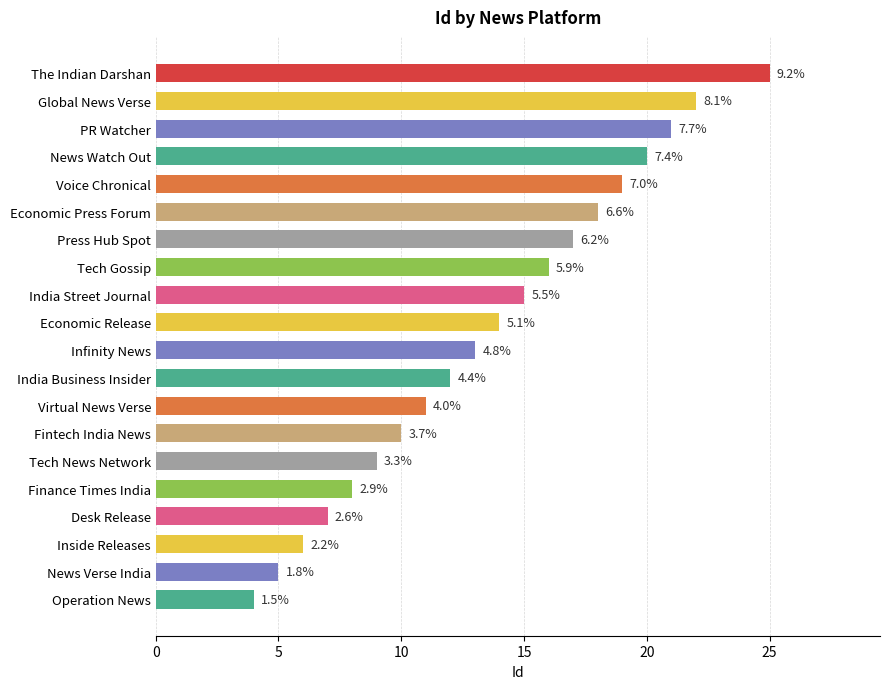

How many bars are there in total?

20